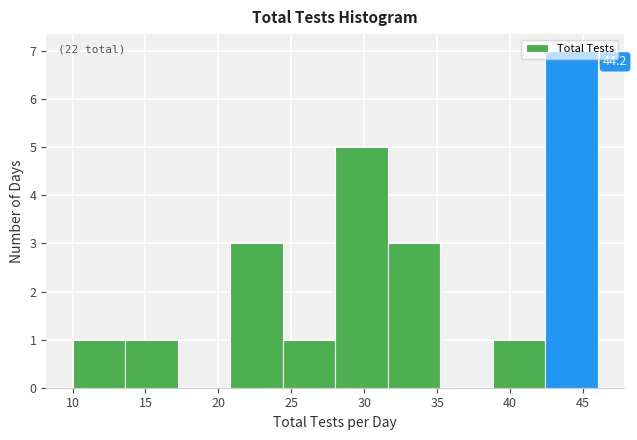

Over which range of the x-axis is the bar tallest?

42.4 to 46.0